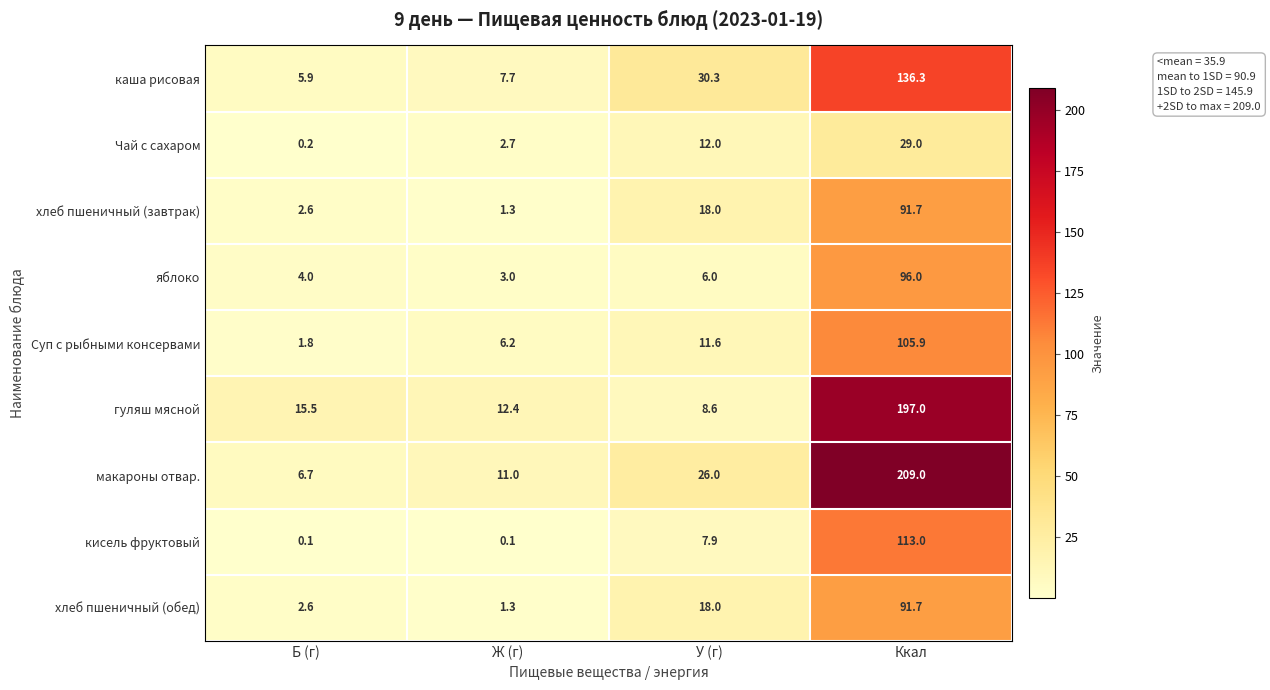

What is the sum of the Суп с рыбными консервами values at У (г) and Ж (г)?

17.8